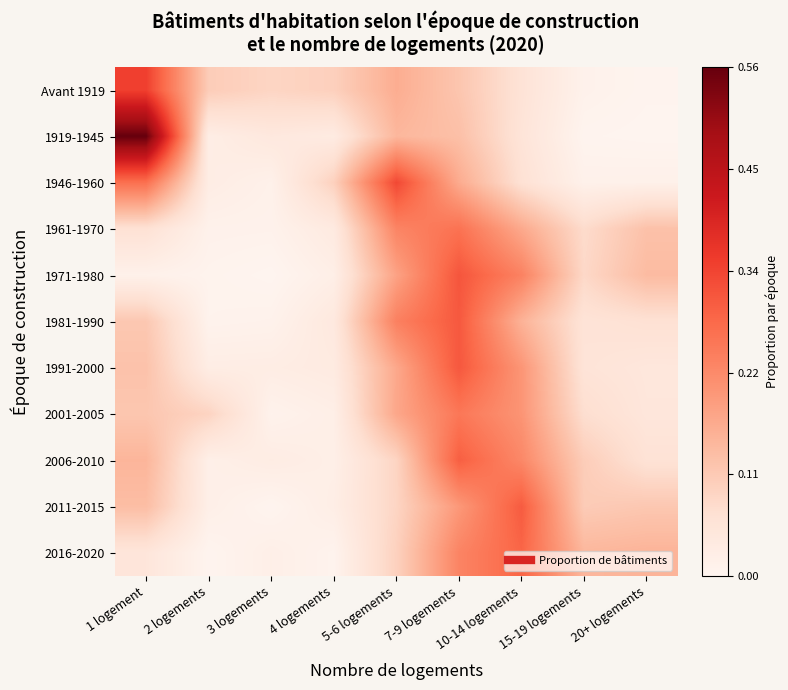

Reading left to right, list all the values displayed in this chart.

Avant 1919: 1 logement=0.3	2 logements=0.1	3 logements=0.1	4 logements=0.1	5-6 logements=0.2	7-9 logements=0.1	10-14 logements=0.1	15-19 logements=0.0	20+ logements=0.0
1919-1945: 1 logement=0.6	2 logements=0.0	3 logements=0.0	4 logements=0.0	5-6 logements=0.1	7-9 logements=0.1	10-14 logements=0.1	15-19 logements=0.0	20+ logements=0.0
1946-1960: 1 logement=0.3	2 logements=0.0	3 logements=0.0	4 logements=0.1	5-6 logements=0.3	7-9 logements=0.2	10-14 logements=0.1	15-19 logements=0.0	20+ logements=0.0
1961-1970: 1 logement=0.1	2 logements=0.0	3 logements=0.0	4 logements=0.0	5-6 logements=0.2	7-9 logements=0.3	10-14 logements=0.2	15-19 logements=0.1	20+ logements=0.1
1971-1980: 1 logement=0.0	2 logements=0.0	3 logements=0.0	4 logements=0.0	5-6 logements=0.2	7-9 logements=0.3	10-14 logements=0.2	15-19 logements=0.1	20+ logements=0.1
1981-1990: 1 logement=0.1	2 logements=0.0	3 logements=0.0	4 logements=0.0	5-6 logements=0.2	7-9 logements=0.3	10-14 logements=0.2	15-19 logements=0.1	20+ logements=0.1
1991-2000: 1 logement=0.1	2 logements=0.0	3 logements=0.0	4 logements=0.0	5-6 logements=0.2	7-9 logements=0.3	10-14 logements=0.2	15-19 logements=0.1	20+ logements=0.0
2001-2005: 1 logement=0.1	2 logements=0.1	3 logements=0.0	4 logements=0.0	5-6 logements=0.2	7-9 logements=0.3	10-14 logements=0.2	15-19 logements=0.1	20+ logements=0.0
2006-2010: 1 logement=0.1	2 logements=0.0	3 logements=0.0	4 logements=0.0	5-6 logements=0.1	7-9 logements=0.3	10-14 logements=0.2	15-19 logements=0.1	20+ logements=0.1
2011-2015: 1 logement=0.1	2 logements=0.0	3 logements=0.0	4 logements=0.0	5-6 logements=0.1	7-9 logements=0.2	10-14 logements=0.3	15-19 logements=0.1	20+ logements=0.1
2016-2020: 1 logement=0.1	2 logements=0.0	3 logements=0.0	4 logements=0.0	5-6 logements=0.1	7-9 logements=0.2	10-14 logements=0.3	15-19 logements=0.1	20+ logements=0.2